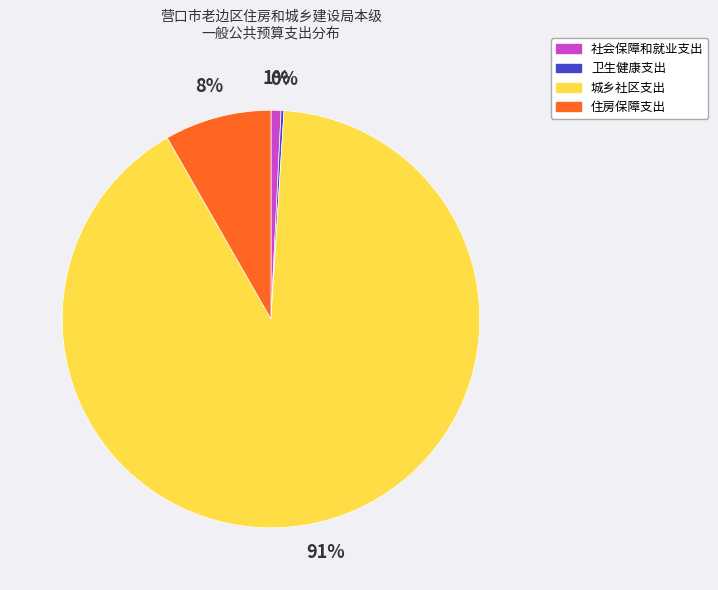

Is it true that 住房保障支出 is 8% of the pie?

True